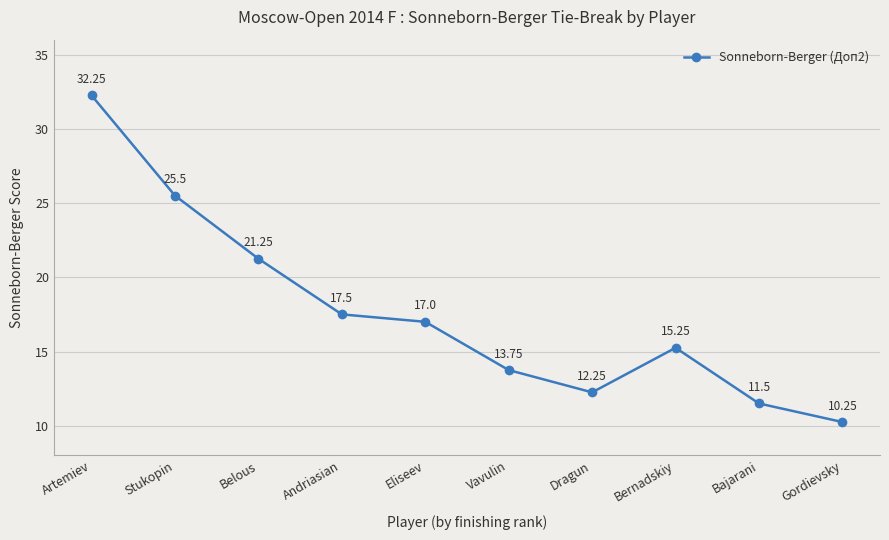

How many lines are shown in the chart?

1